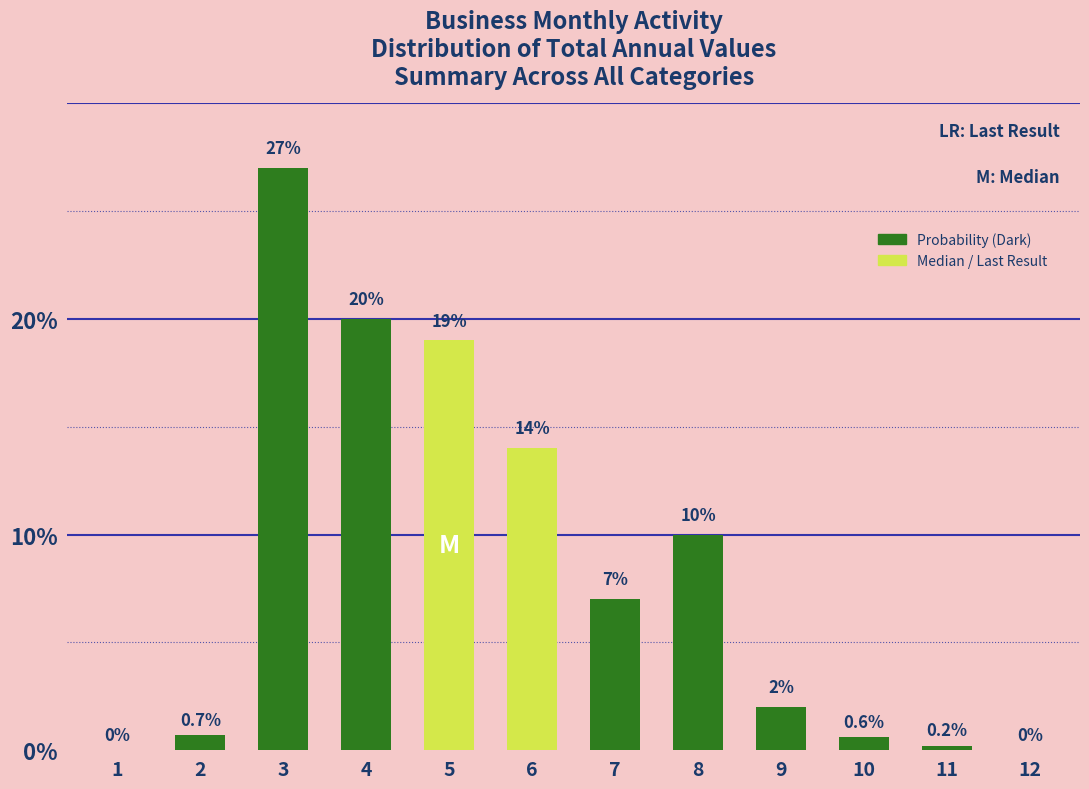

Reading right to left, list all the values displayed in this chart.

12=0.0	11=0.2	10=0.6	9=2.0	8=10.0	7=7.0	6=14.0	5=19.0	4=20.0	3=27.0	2=0.7	1=0.0